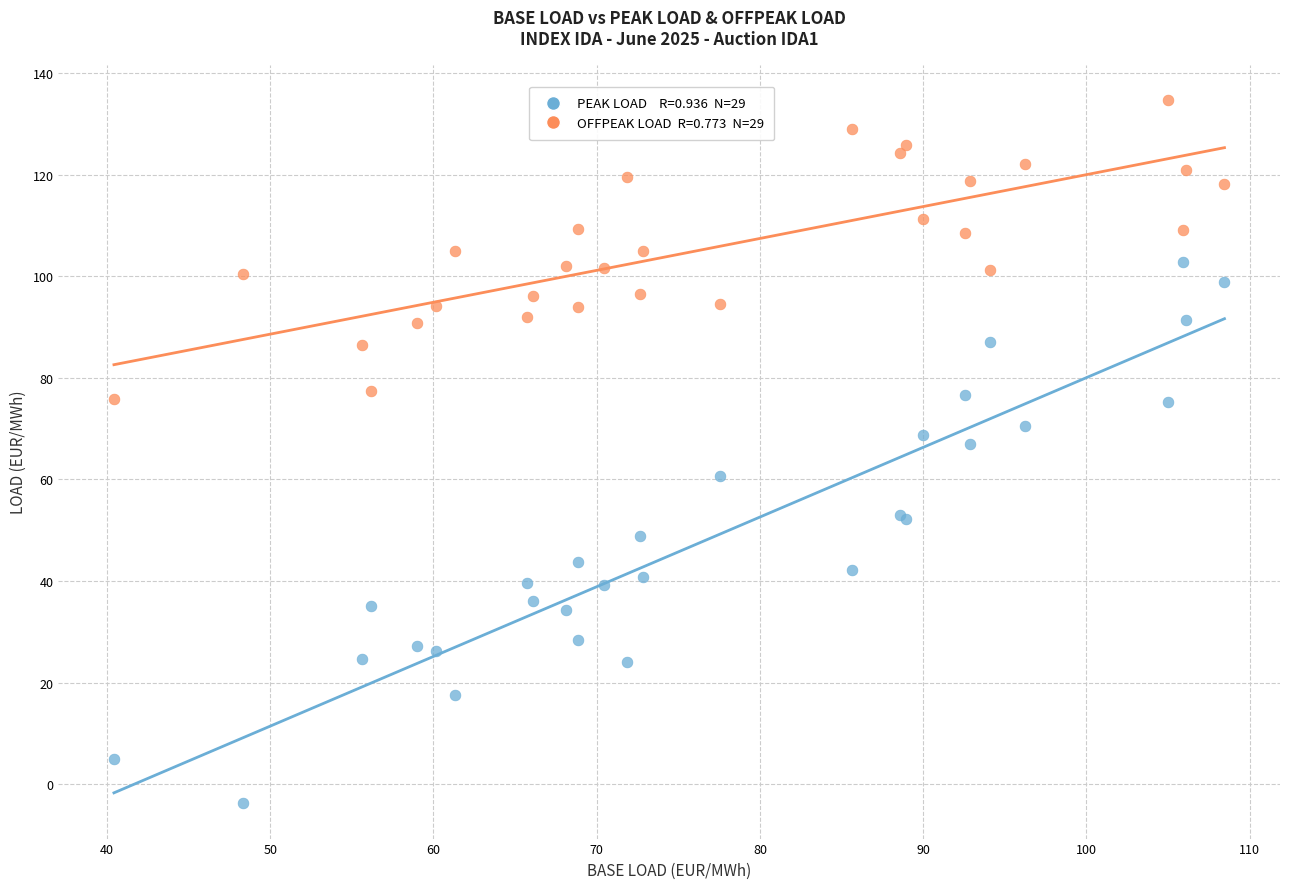

Across all series, what Y value is closest to 65?

67.0